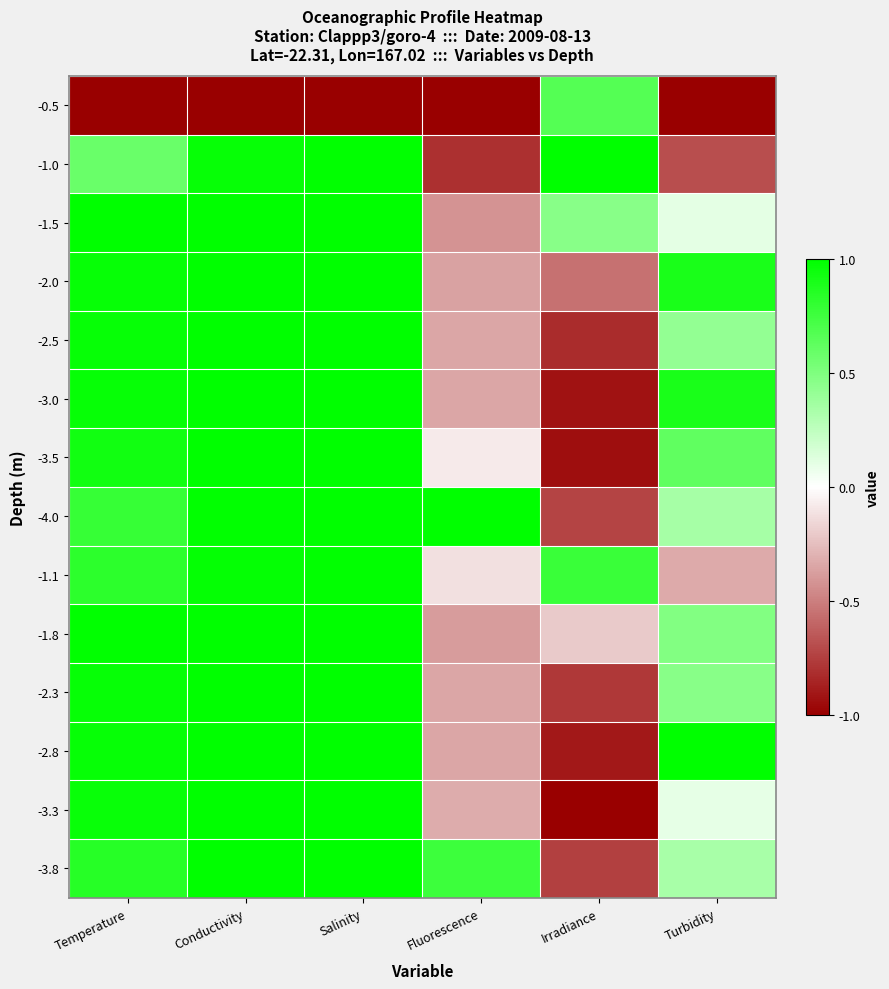

Which series changed the most between Temperature and Salinity?

-1.0